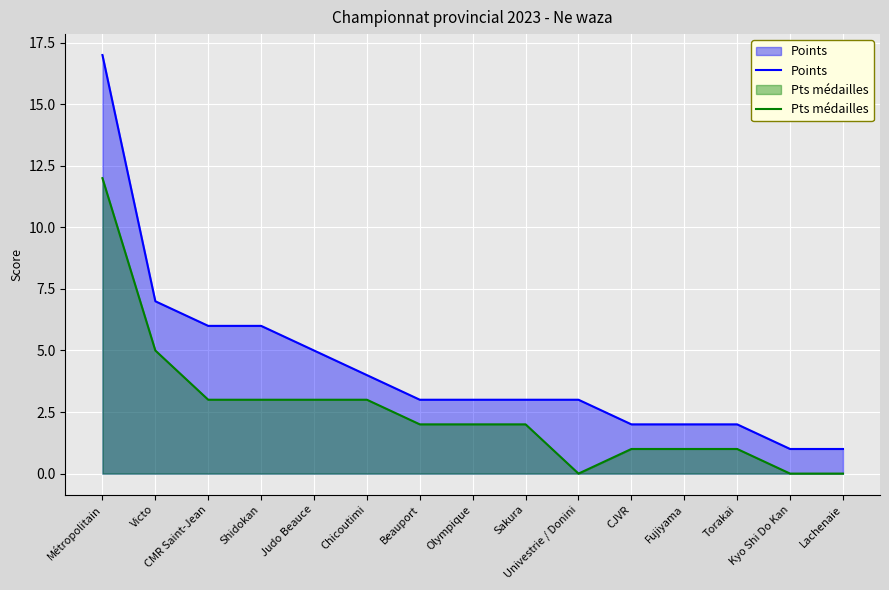

At which label does Pts médailles first exceed 2?

Métropolitain